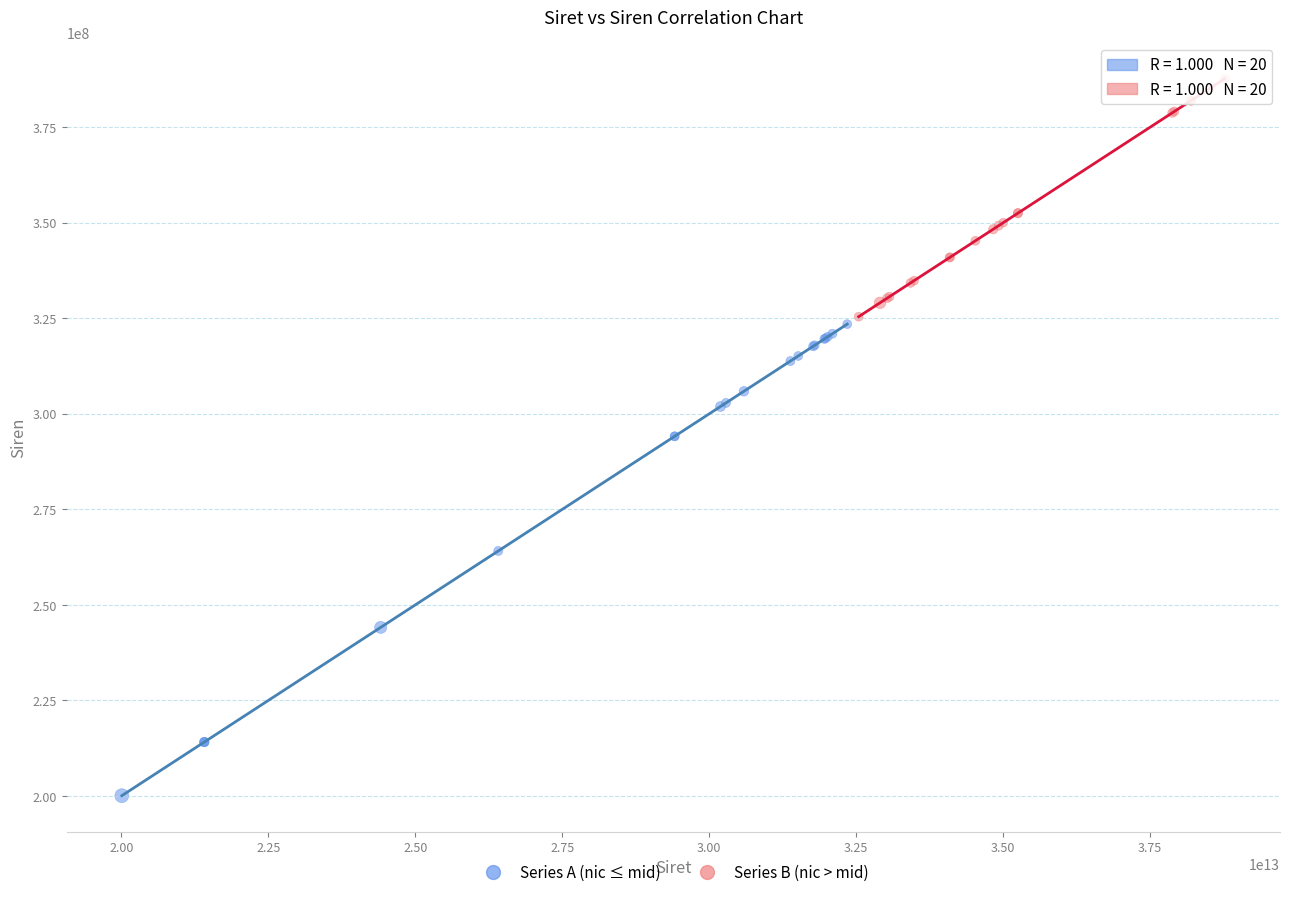

Which series has the widest spread of Y values?

Series A (nic ≤ mid)